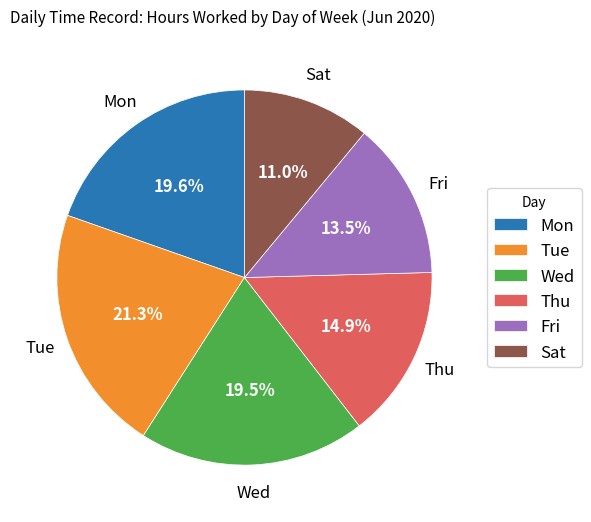

Which category has the biggest portion of the pie?

Tue